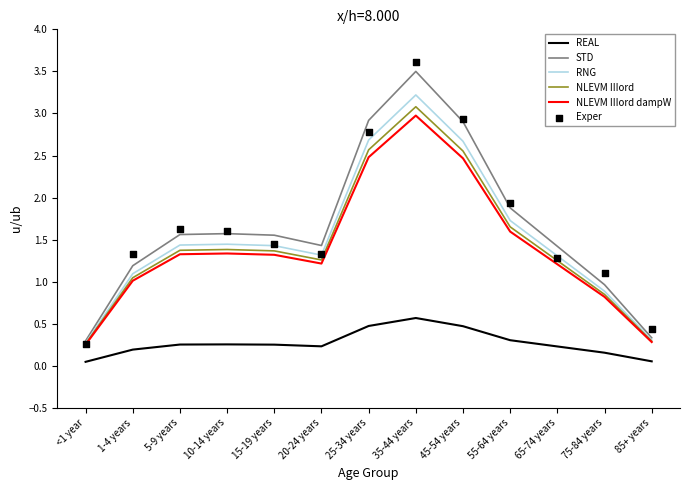

What is the total value across all series at 20-24 years?

6.8